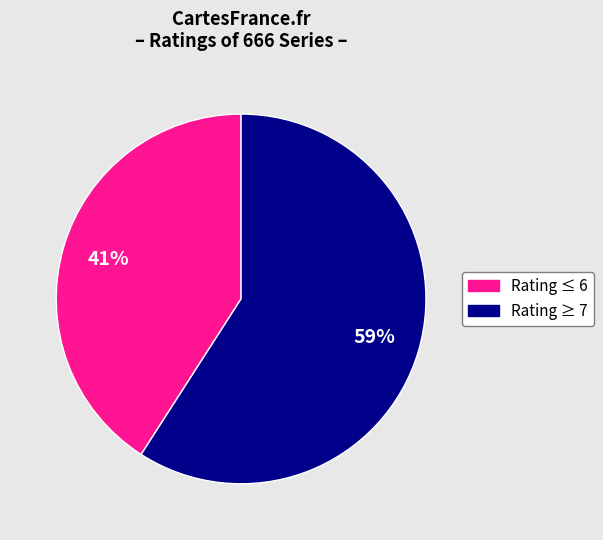

To the nearest percent, what is the average slice percentage?

50%